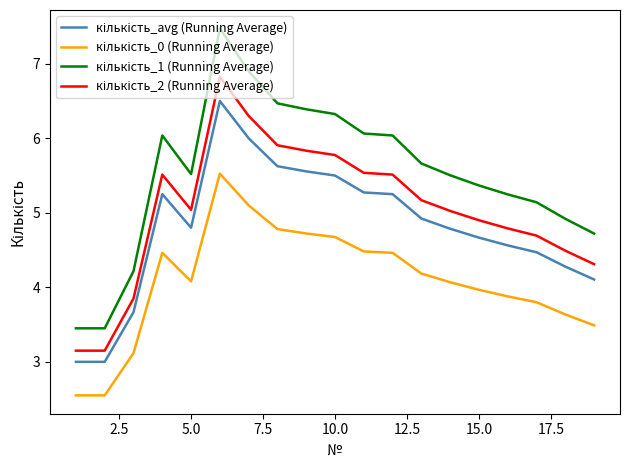

What is the maximum value shown in the chart?

7.5